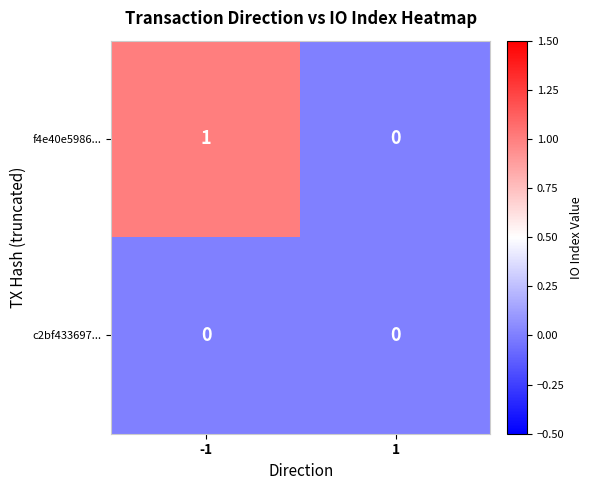

Rank the series at -1 from lowest to highest value.

c2bf433697..., f4e40e5986...